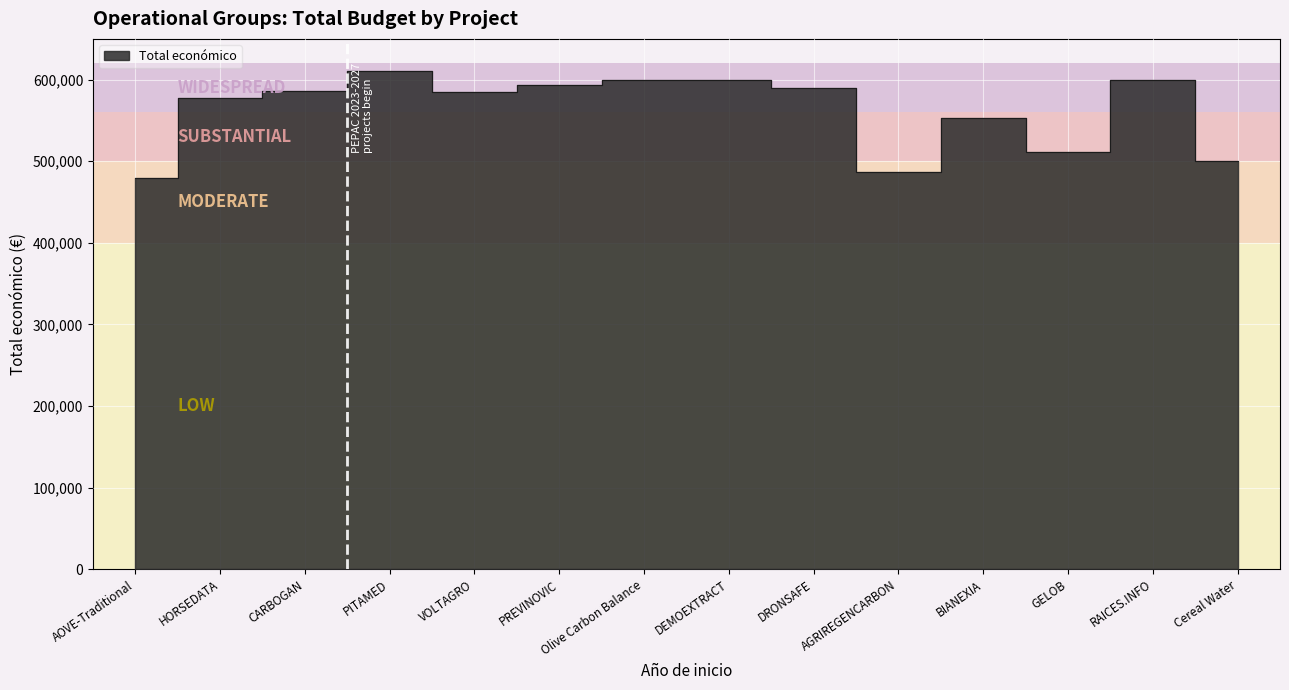

What is the average value?

562404